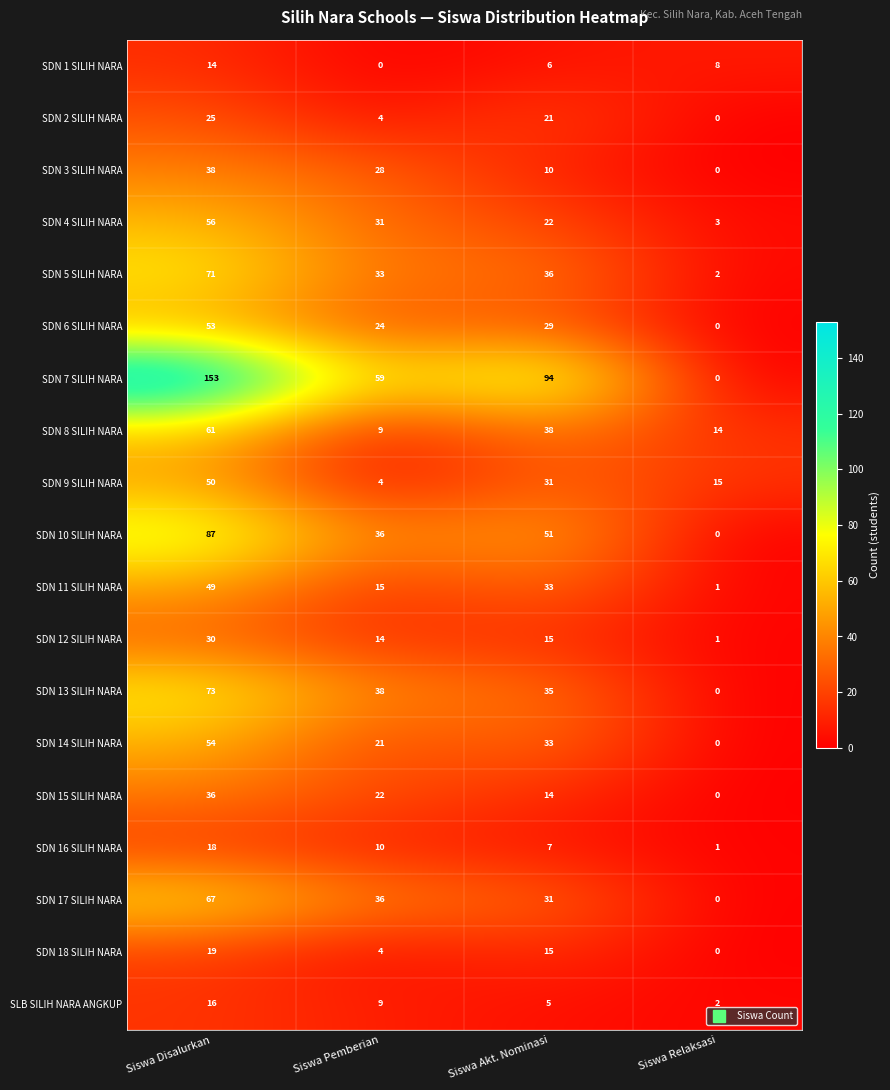

True or false: SDN 14 SILIH NARA has a value of 50 at Siswa Akt. Nominasi.

False